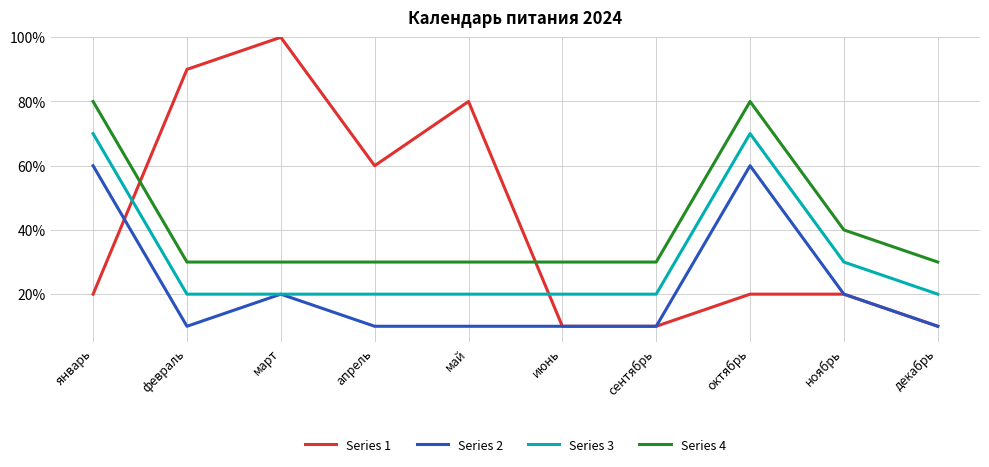

At which category does Series 1 reach its first local valley?

апрель